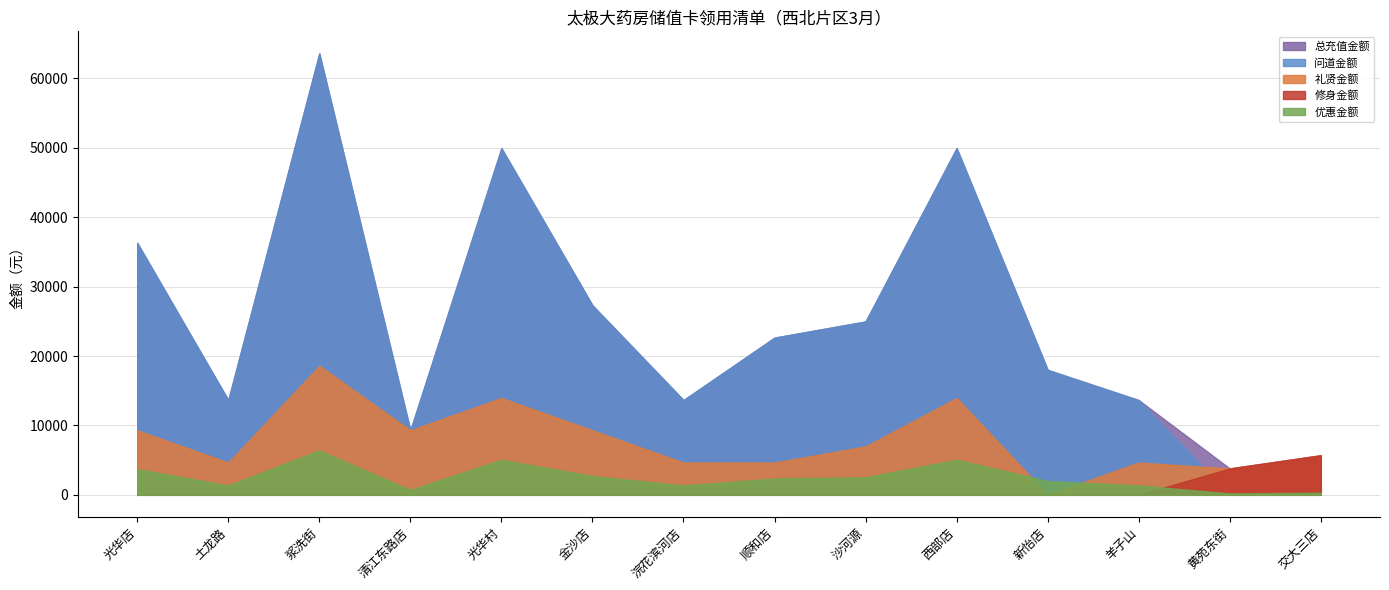

In 优惠金额, how many points are lower than both neighbors (excluding endpoints)?

4